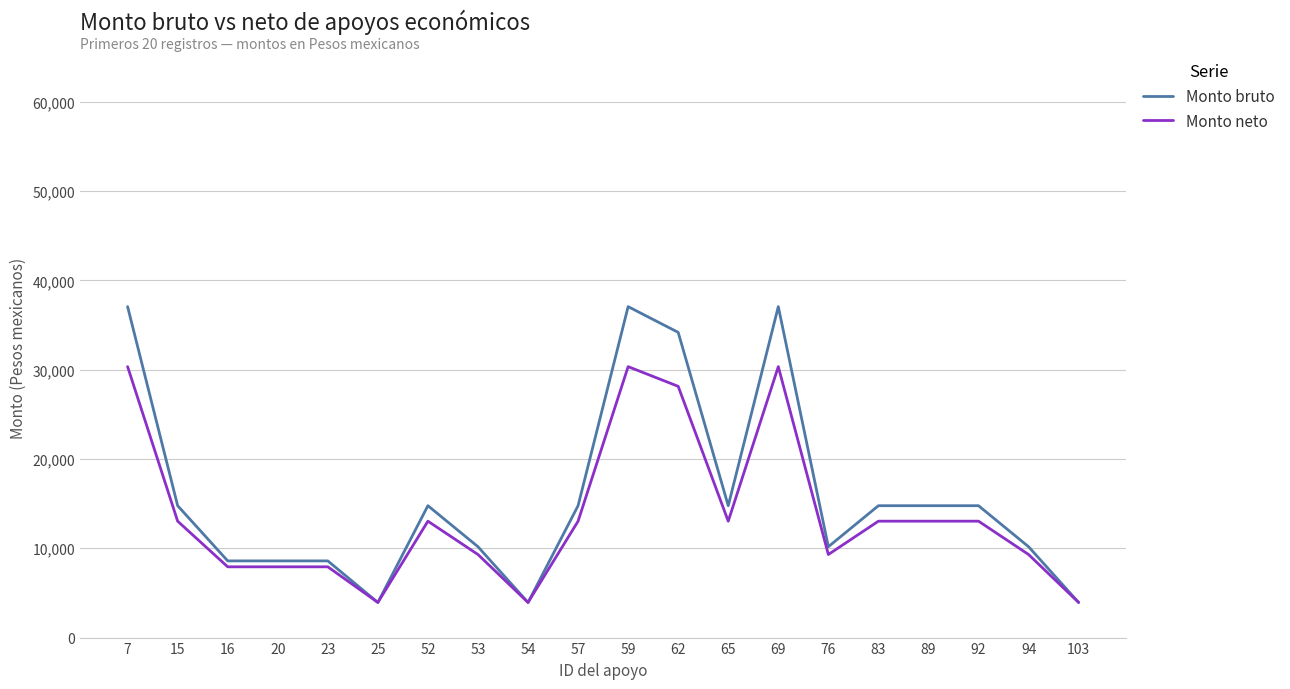

What is the minimum value for Monto neto?

3933.4